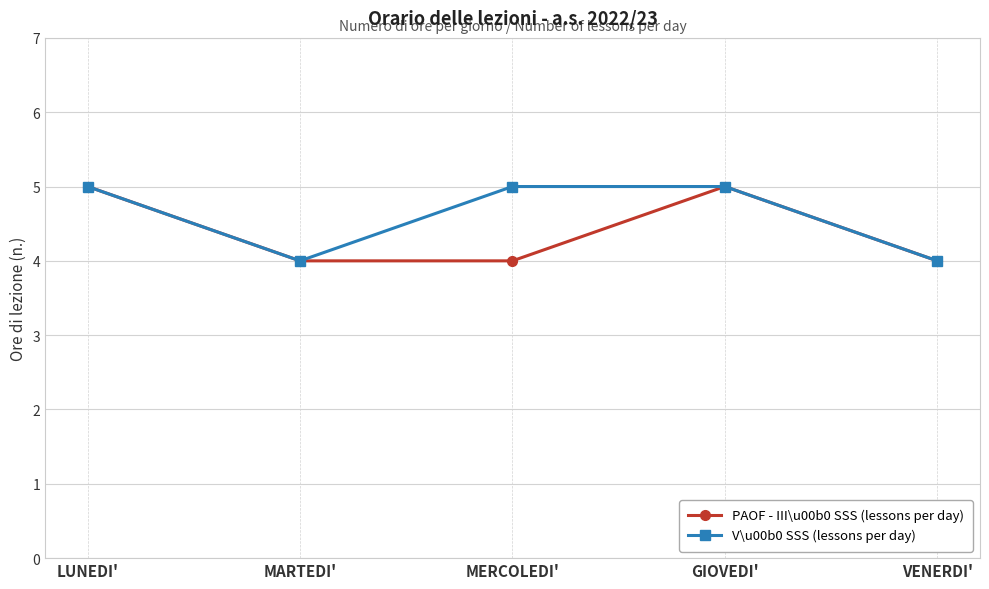

Rank the series at MERCOLEDI' from highest to lowest value.

V\u00b0 SSS (lessons per day), PAOF - III\u00b0 SSS (lessons per day)